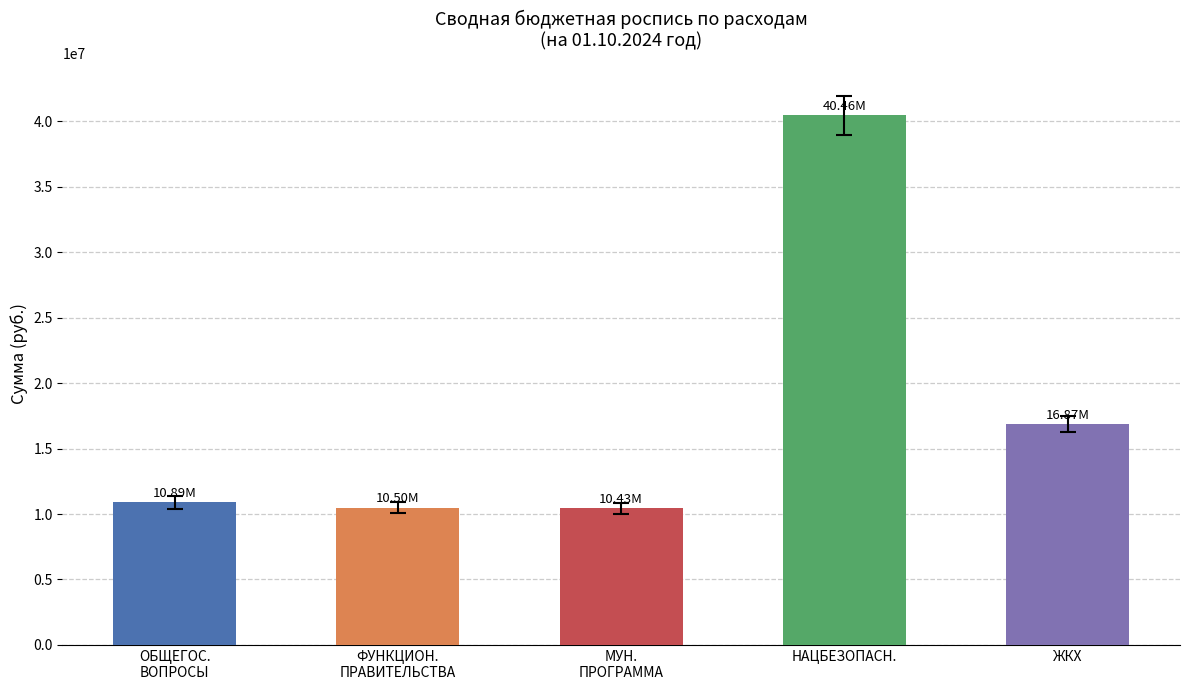

What is the label of the 1st bar from the right?

ЖКХ